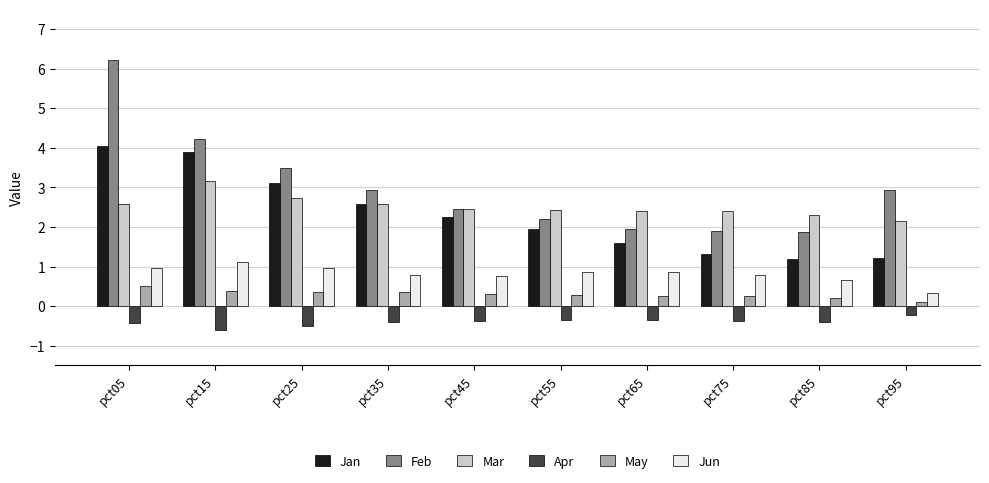

Which series has the widest spread of values?

Feb